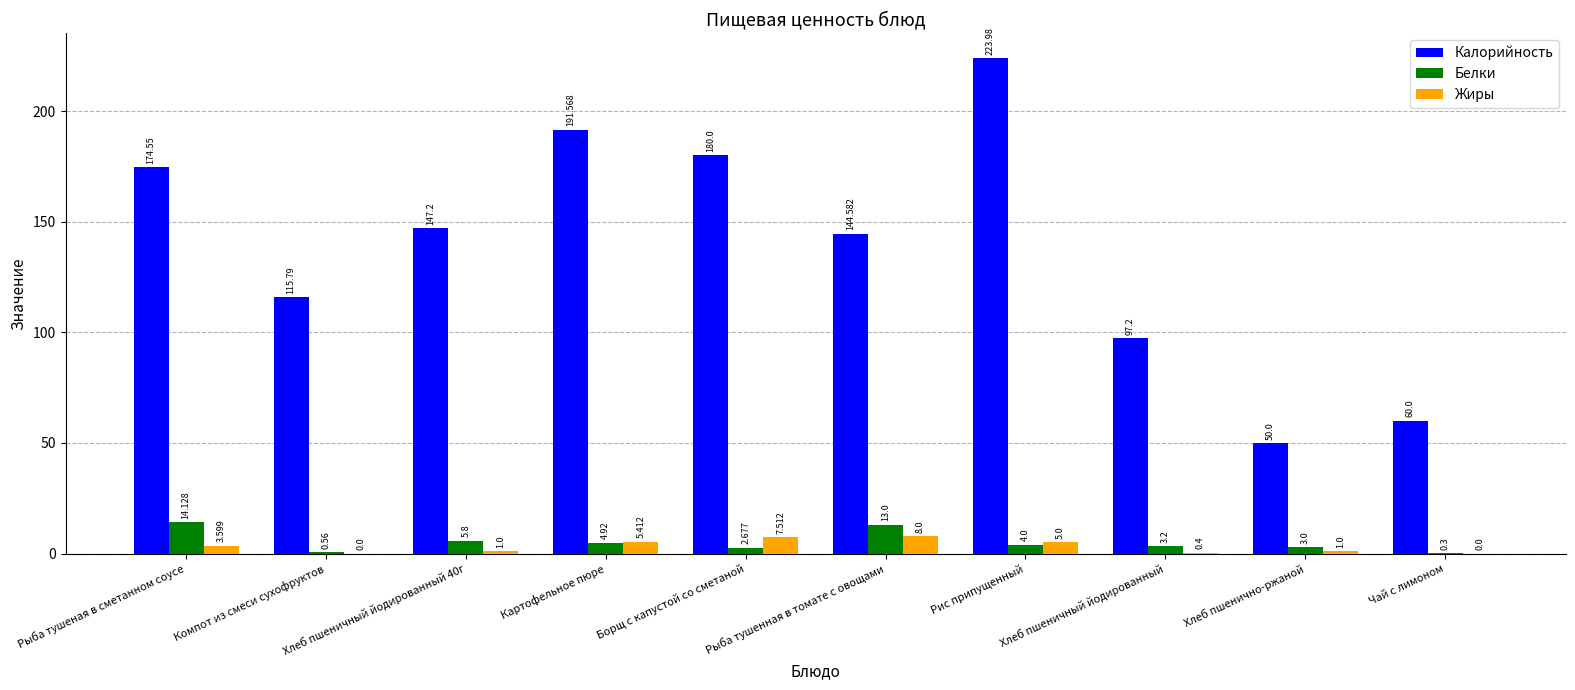

Where does the Жиры series first go above 3?

Рыба тушеная в сметанном соусе